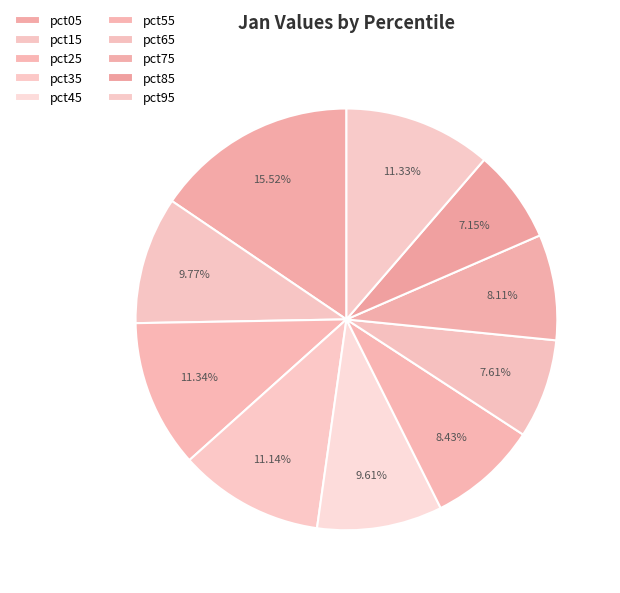

How many segments does this pie chart have?

10